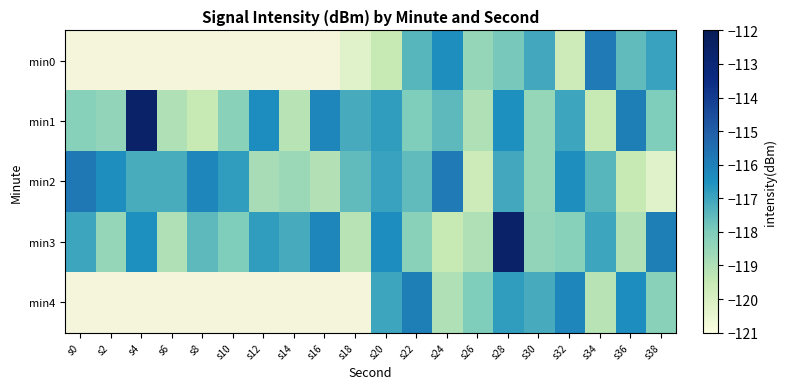

How many categories are shown in the chart?

20